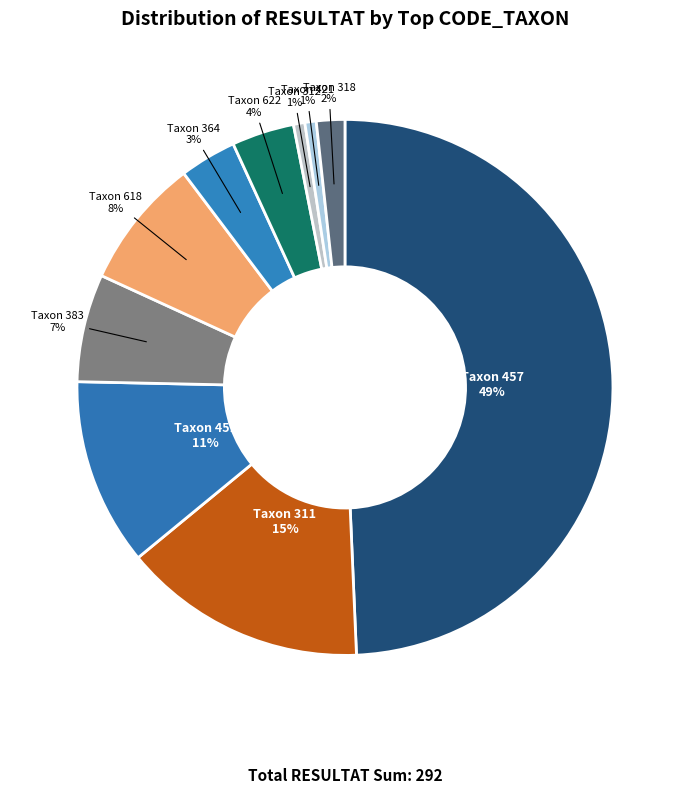

Is the sum of Taxon 364 and Taxon 618 greater than half?

No